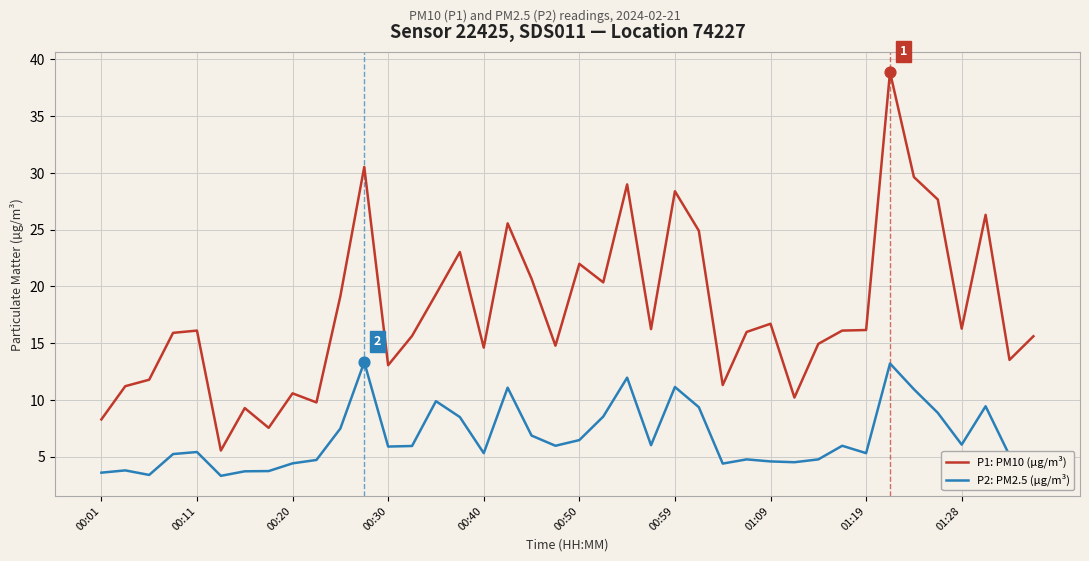

Which series has the largest total across all categories?

P1: PM10 (µg/m³)